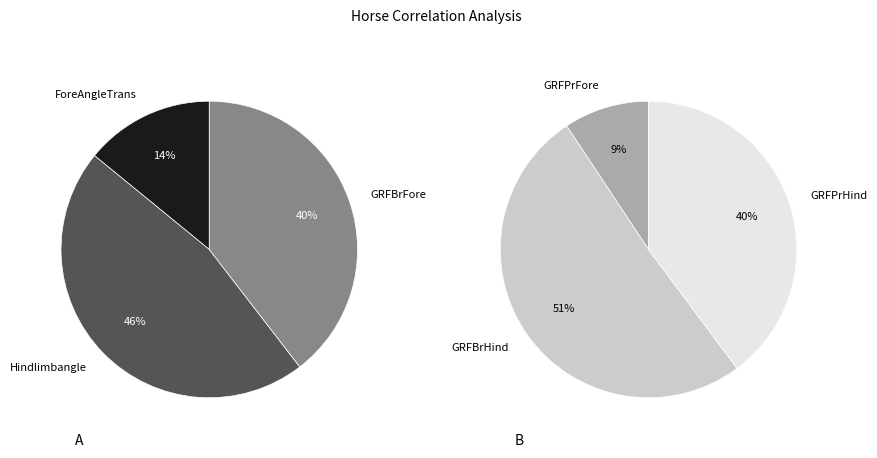

Count the number of slices in the pie.

6